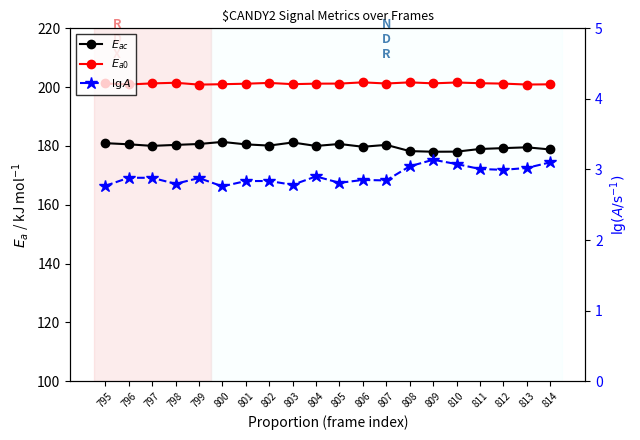

At how many categories does at least one series exceed 45?

20